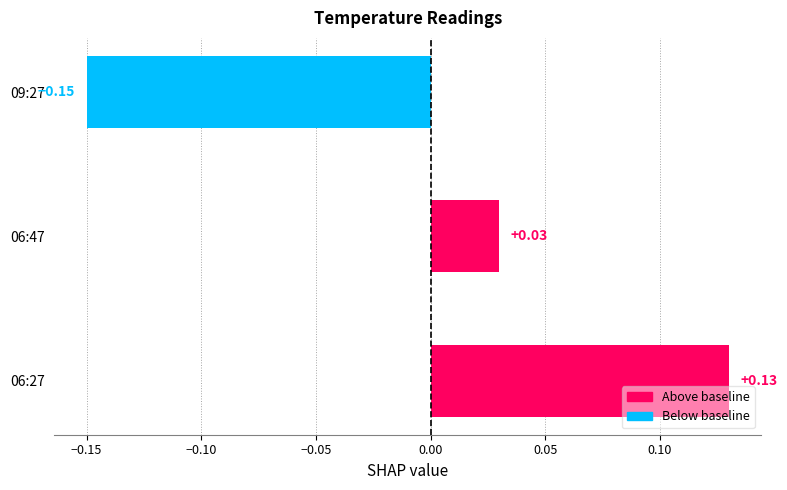

Which category has the highest value across all series?

06:27